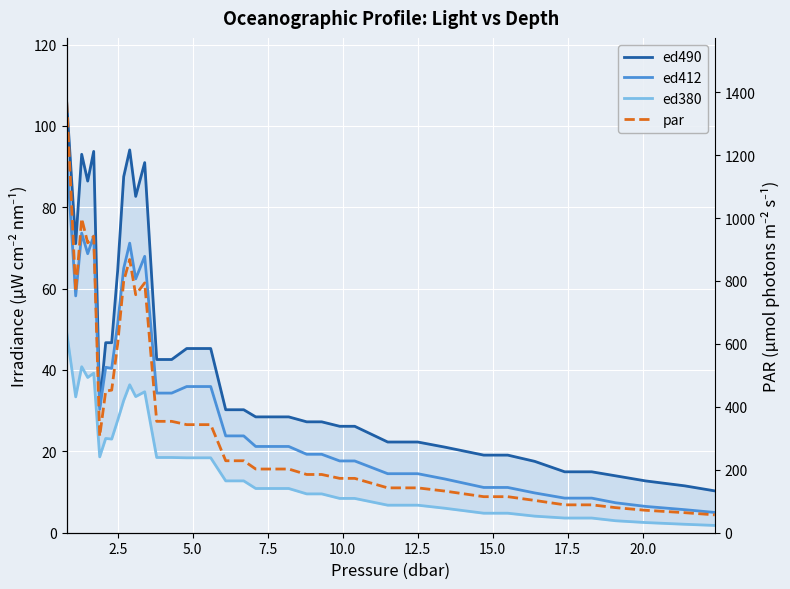

Count the number of data series in this chart.

4